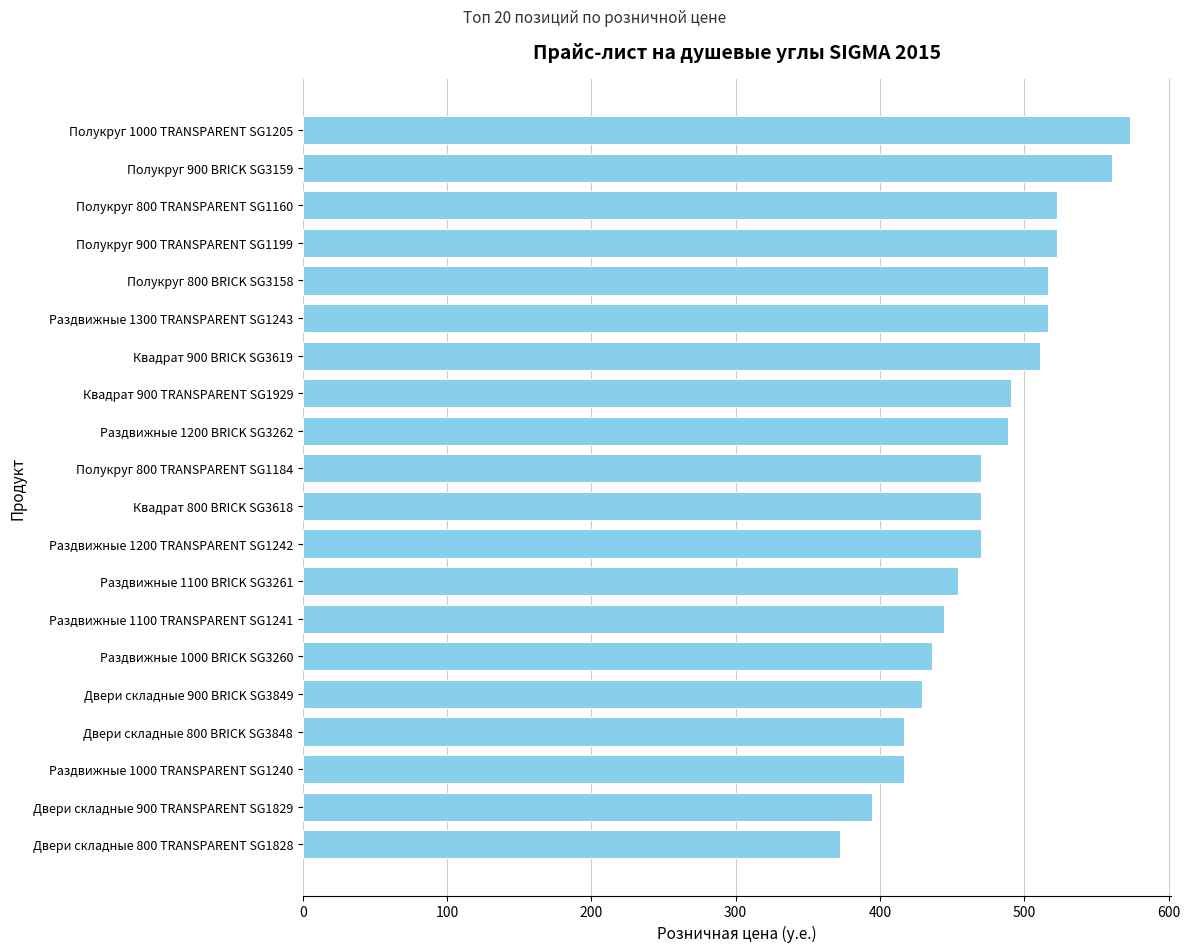

Reading top to bottom, list all the values displayed in this chart.

573.0	560.5	522.9	522.9	516.6	516.6	511.0	491.0	488.5	469.7	469.7	469.7	454.0	444.6	436.0	429.0	416.4	416.4	394.5	372.6